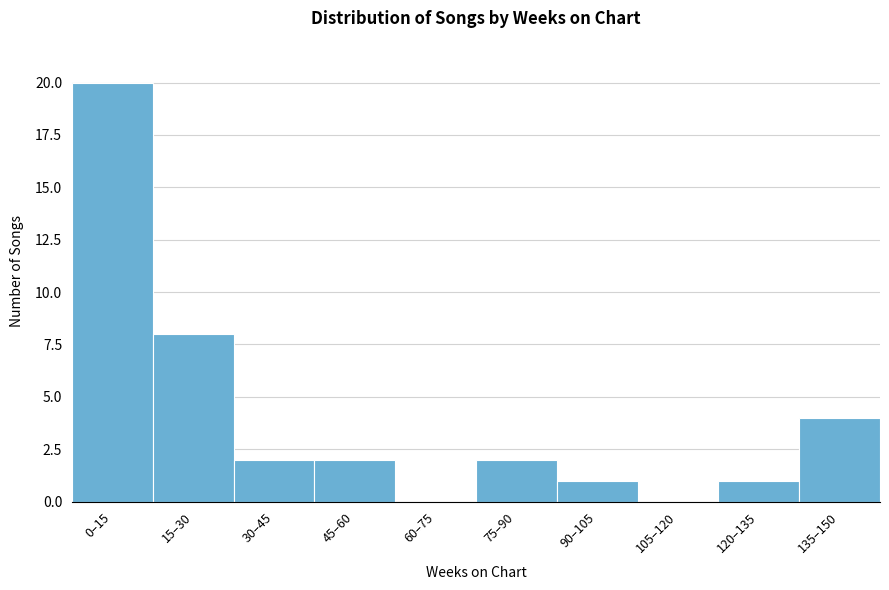

Reading left to right, transcribe all the data shown in this chart.

0–15=20	15–30=8	30–45=2	45–60=2	60–75=0	75–90=2	90–105=1	105–120=0	120–135=1	135–150=4